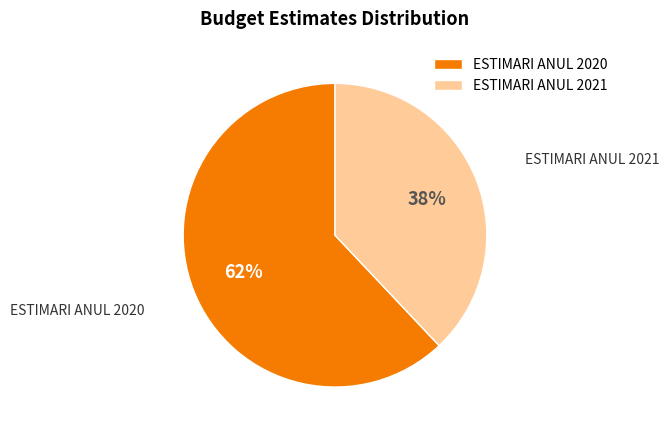

What percentage is the ESTIMARI ANUL 2020 slice, to the nearest percent?

62%